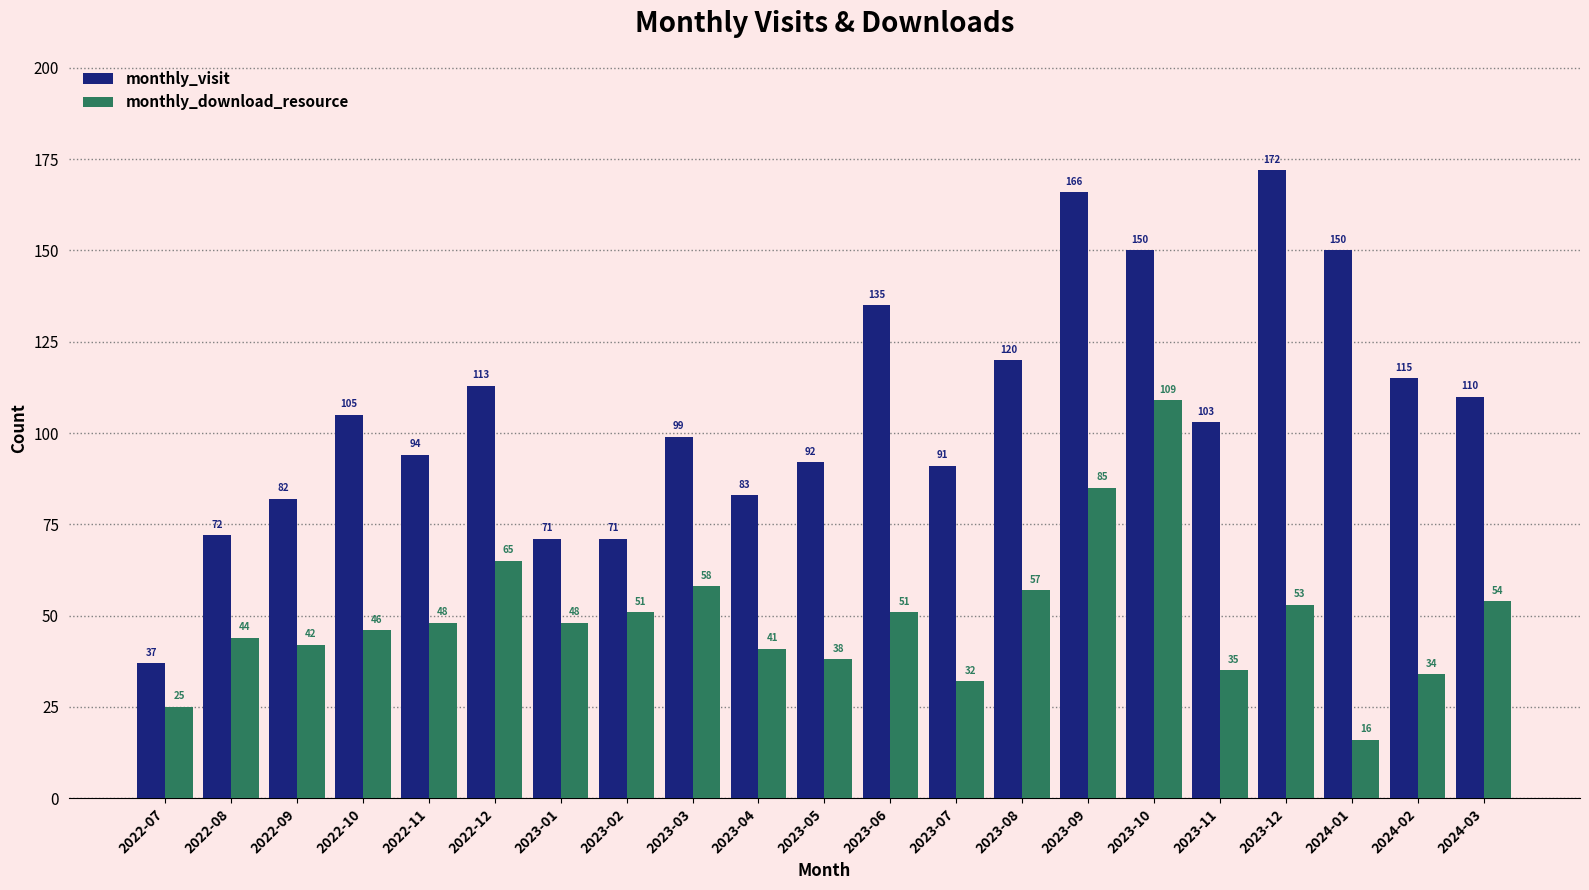

What is the minimum value for monthly_visit?

37